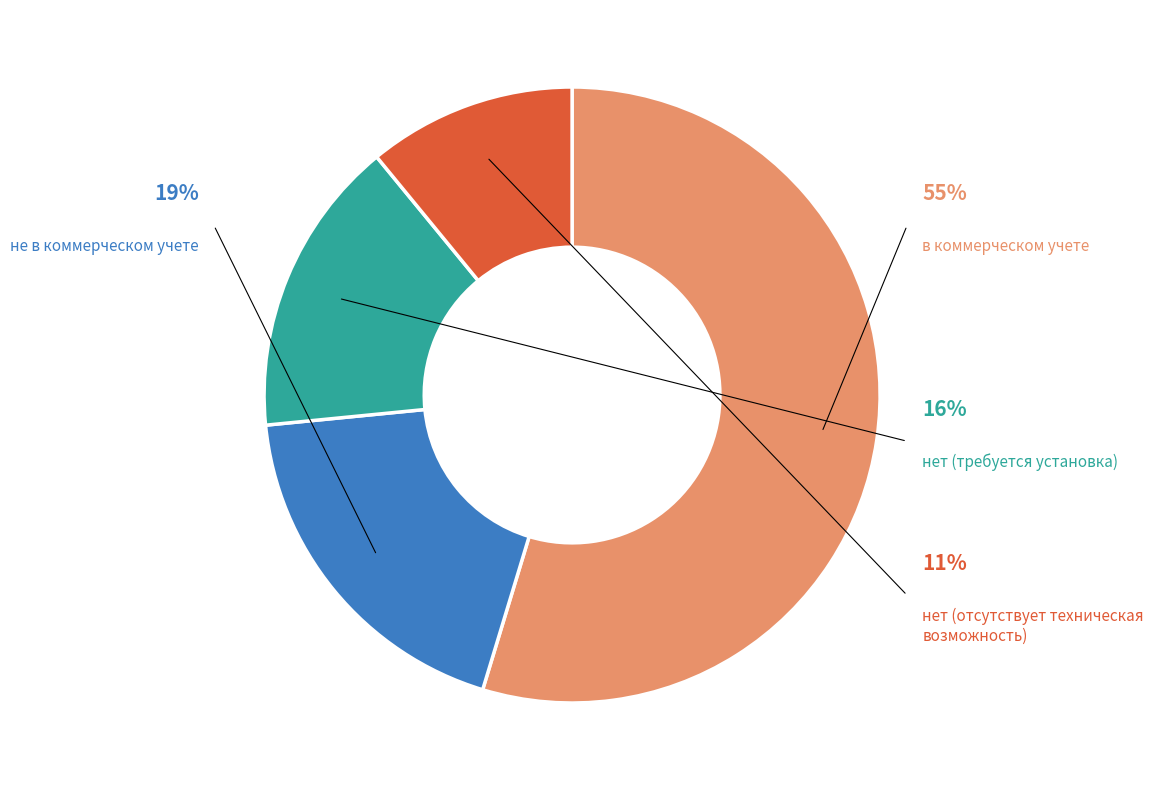

Rank the categories by value from highest to lowest.

в коммерческом учете, не в коммерческом учете, нет (требуется установка), нет (отсутствует техническая возможность)